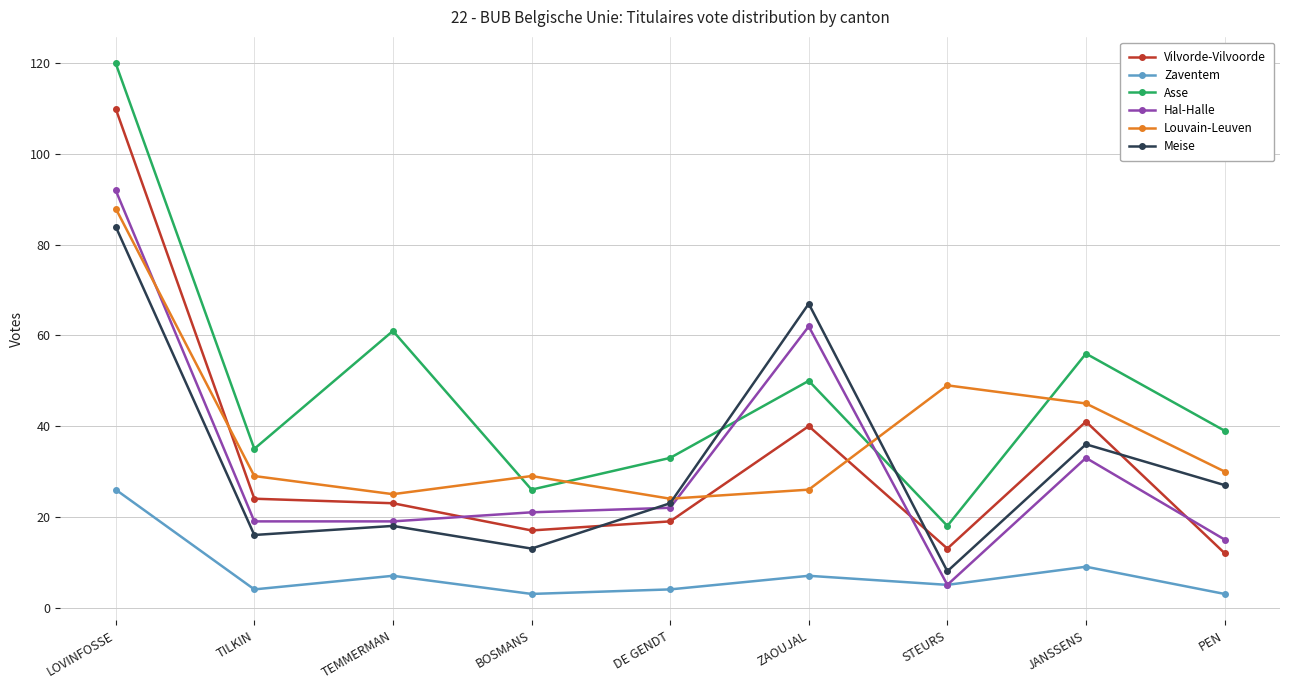

At LOVINFOSSE, list the series in order from smallest to largest.

Zaventem, Meise, Louvain-Leuven, Hal-Halle, Vilvorde-Vilvoorde, Asse